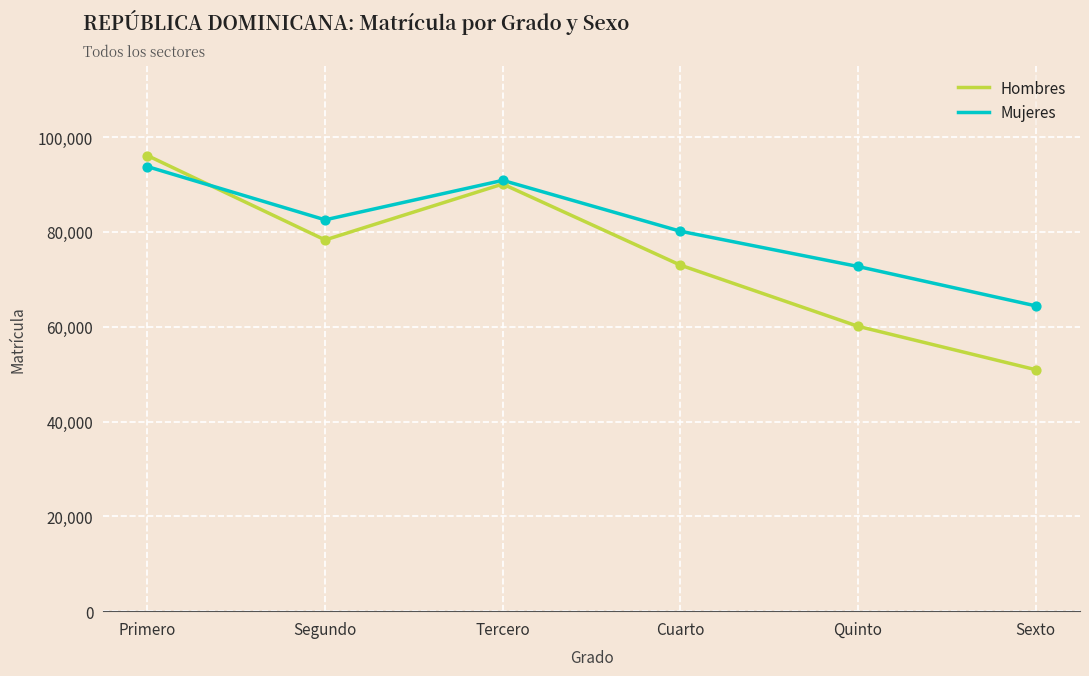

Which series has the largest total across all categories?

Mujeres